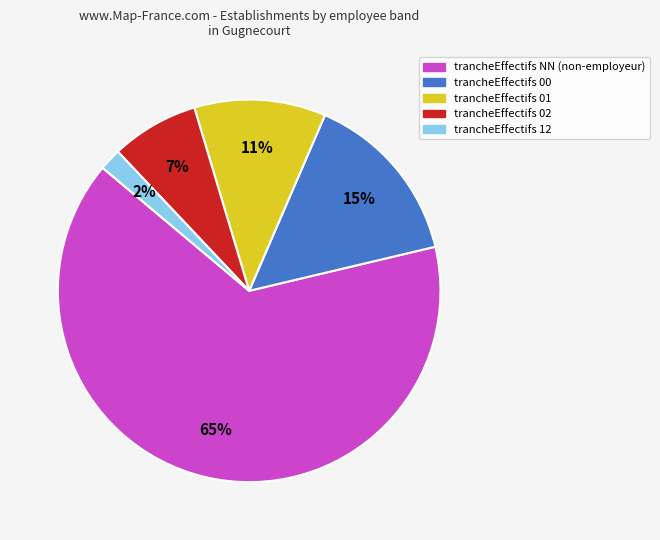

To the nearest percent, what is the difference between the largest and smallest slice percentages?

63%